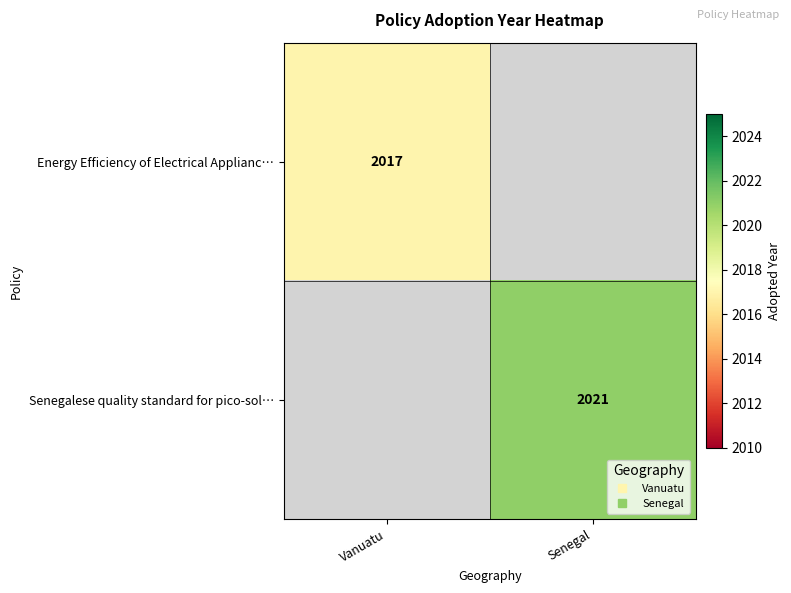

Count the number of data series in this chart.

2